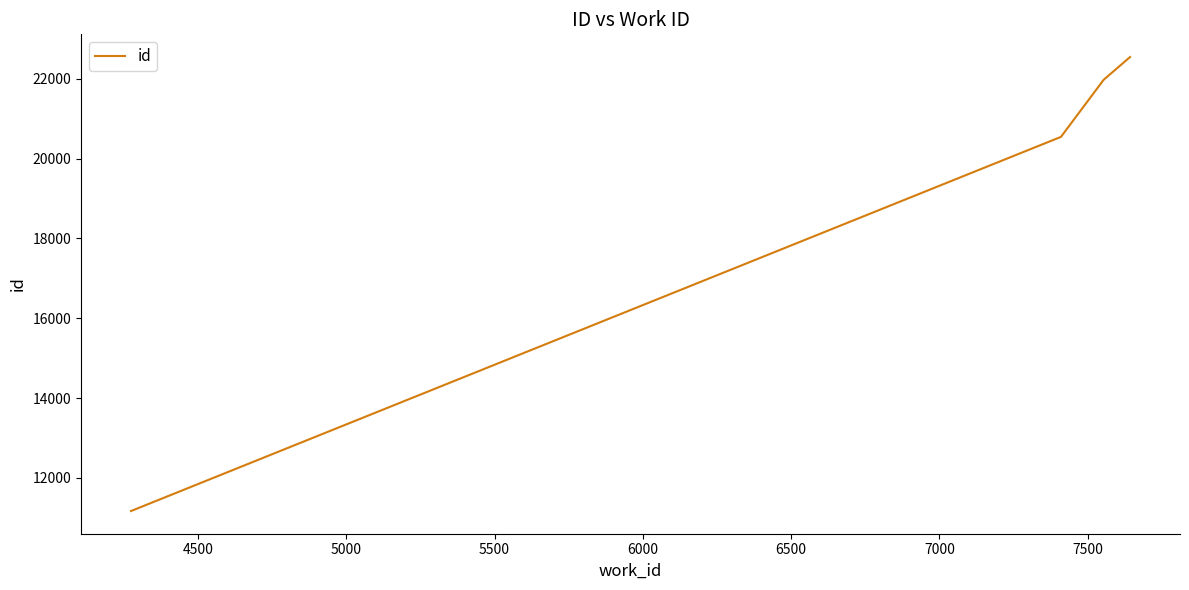

What is the minimum value shown in the chart?

11171